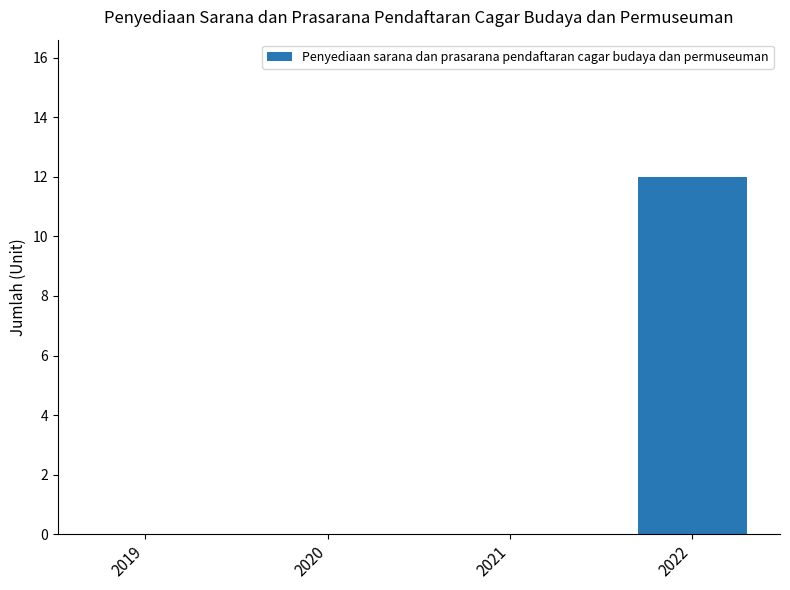

Which has a higher value, 2022 or 2020?

2022